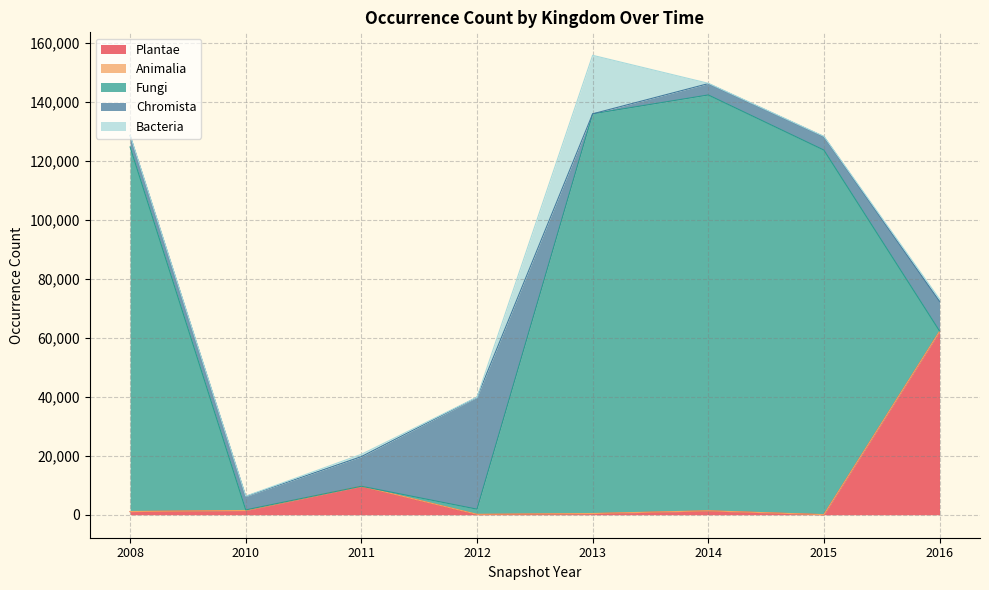

How many series are shown in this chart?

5